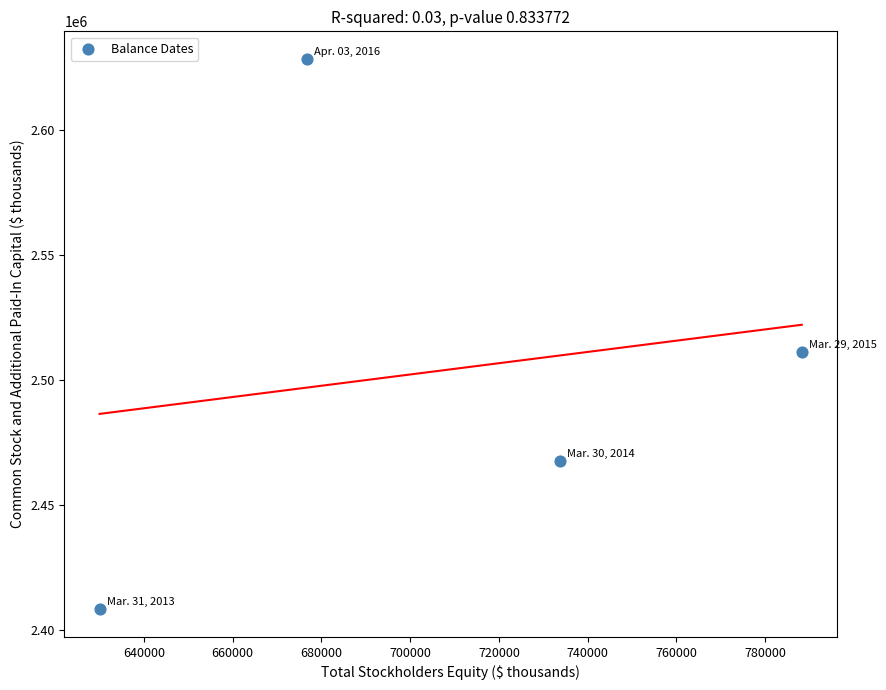

What is the range of X values (max minus min)?

158228